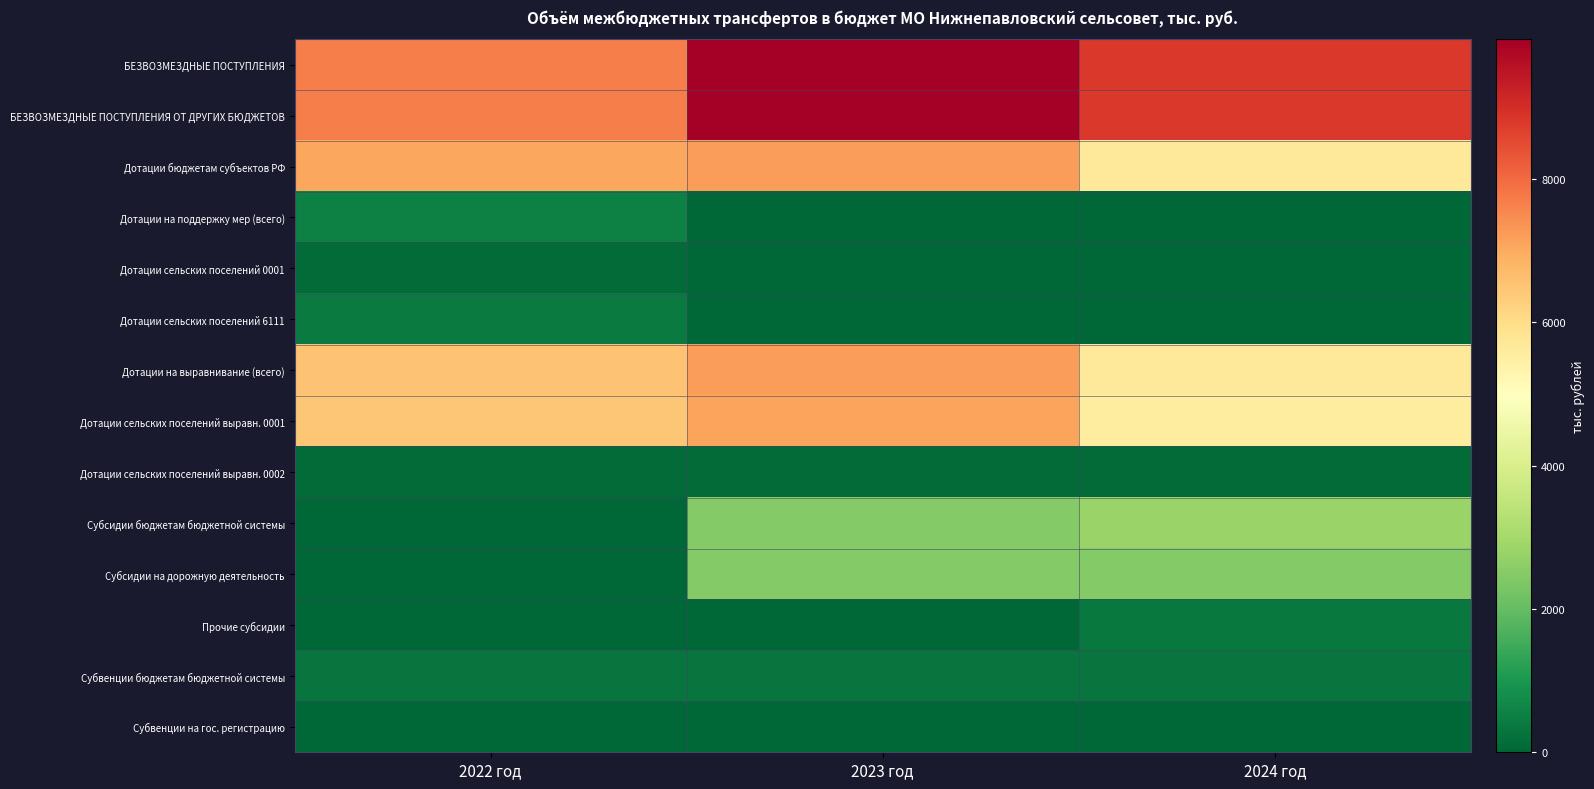

What is the total value across all series at 2022 год?

36752.1